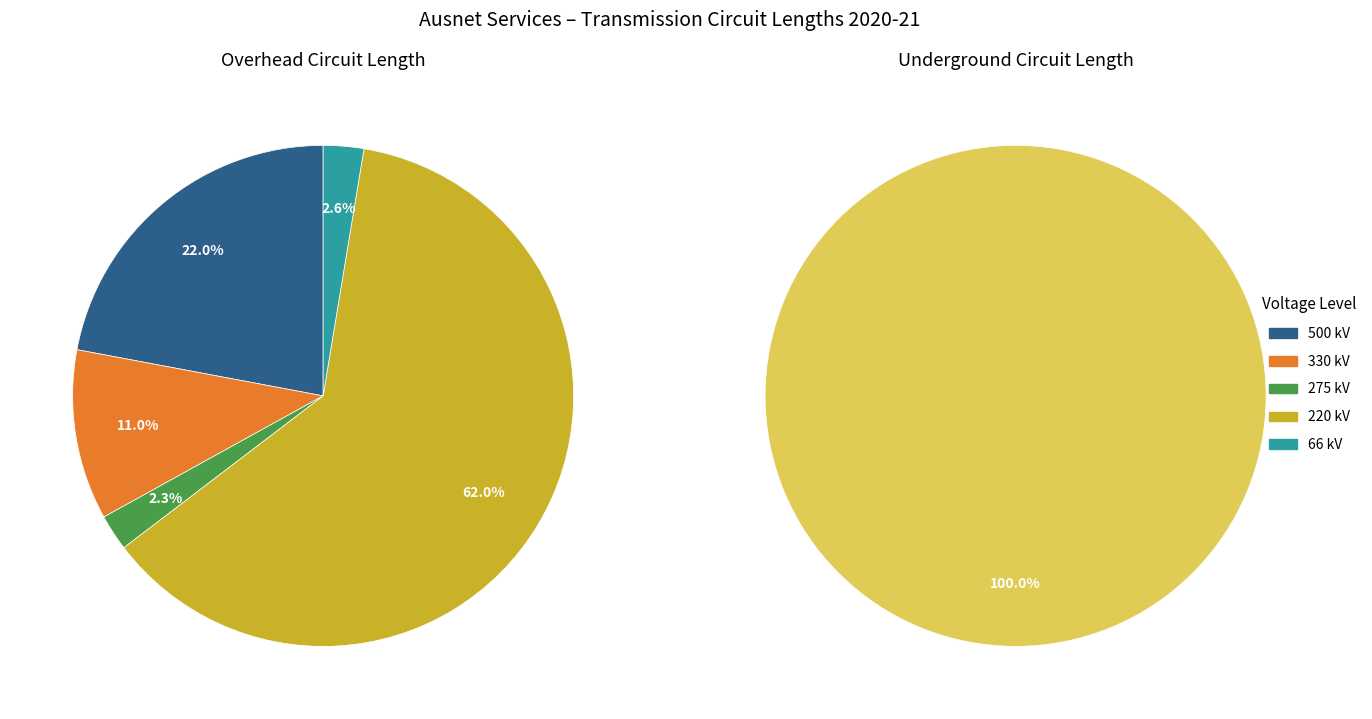

To the nearest percent, what is the average slice percentage?

20%